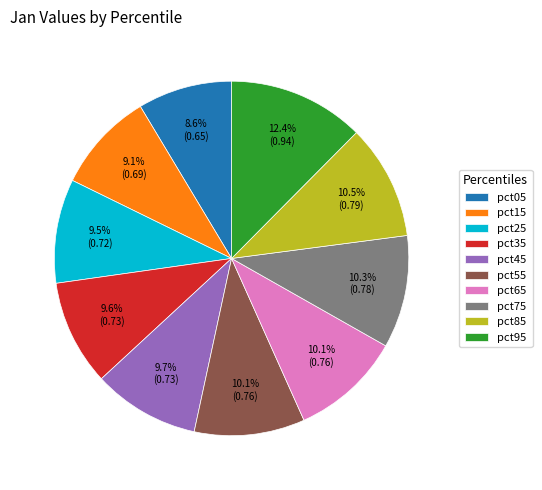

Is there a majority slice in this chart?

No